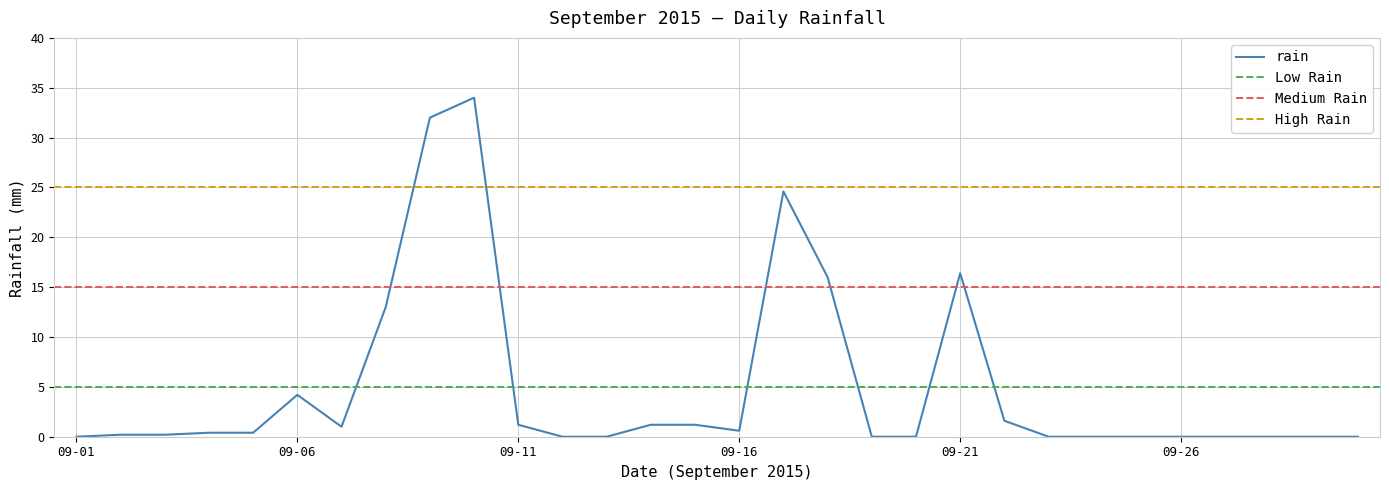

How many categories are shown in the chart?

30